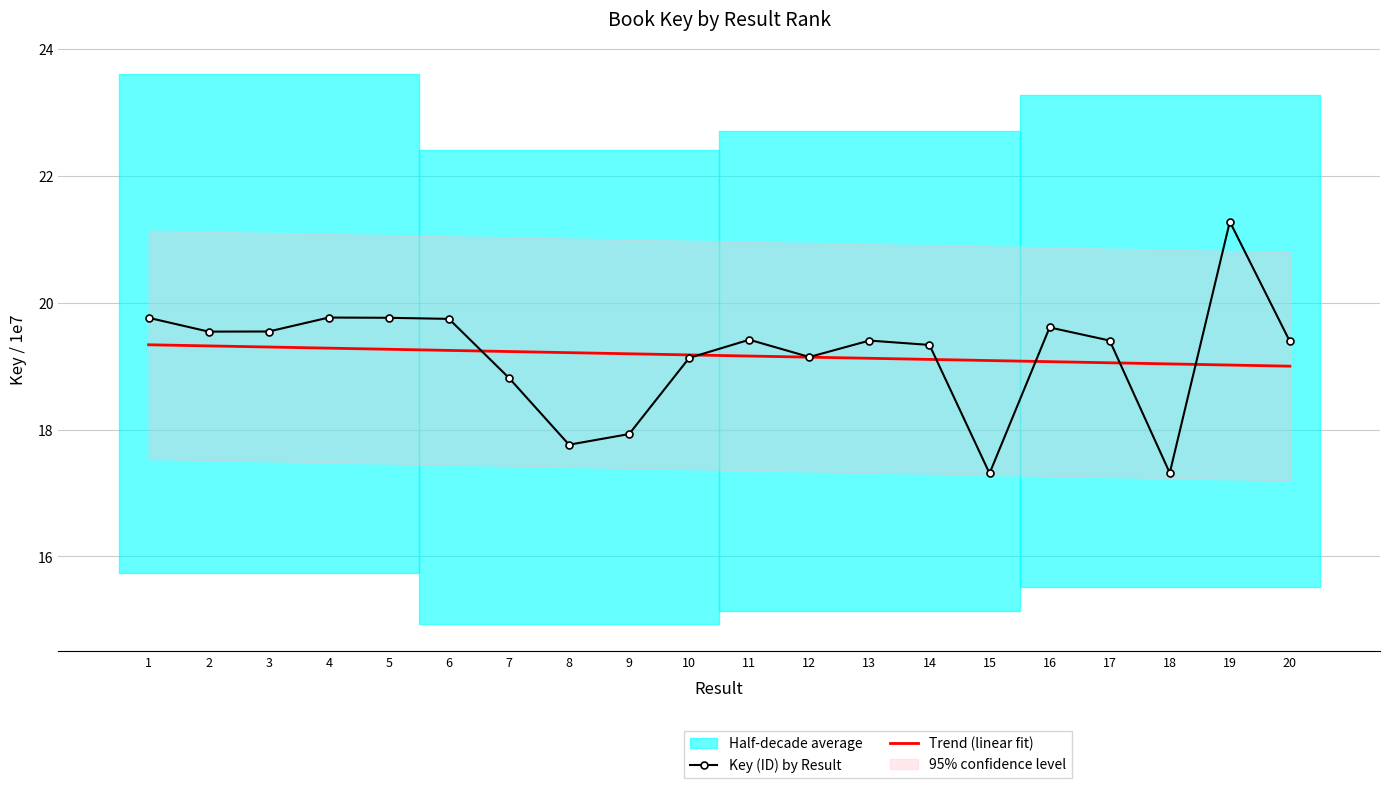

What is the difference between the Key (ID) by Result values at 3 and 7?

0.7